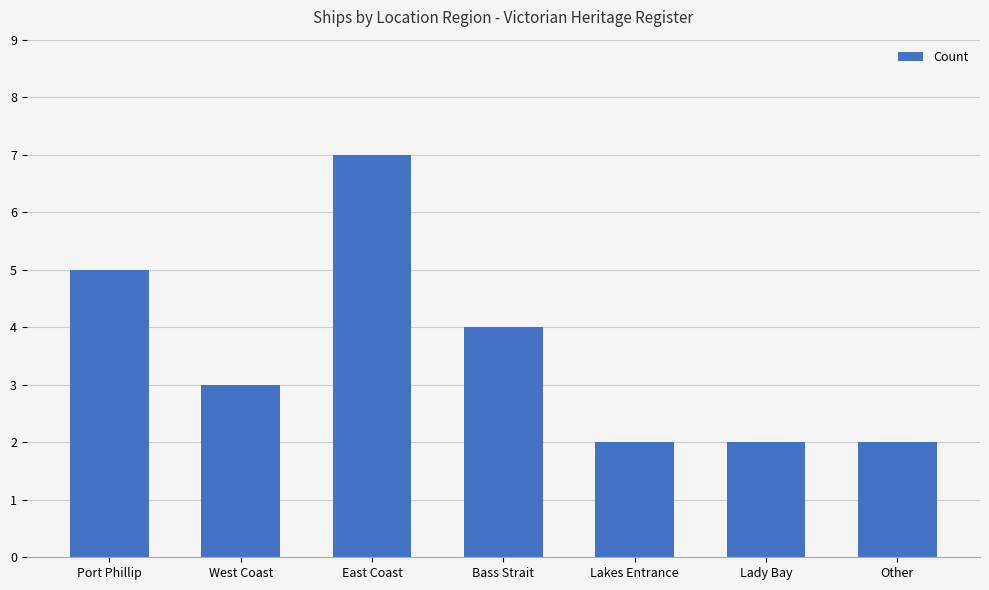

Are the bars grouped side by side (vs. stacked)?

No